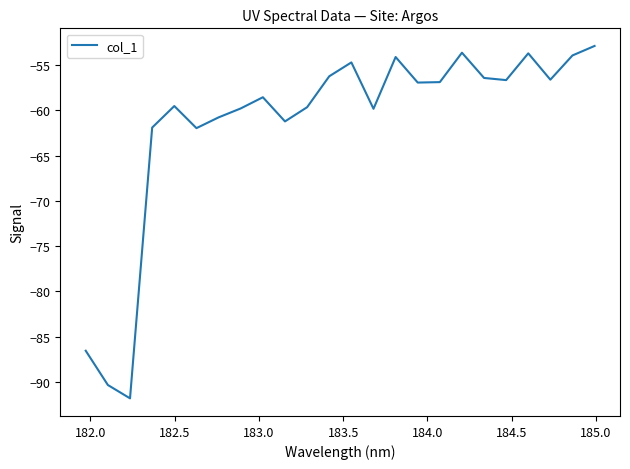

What is the difference between the maximum and minimum values?

39.0